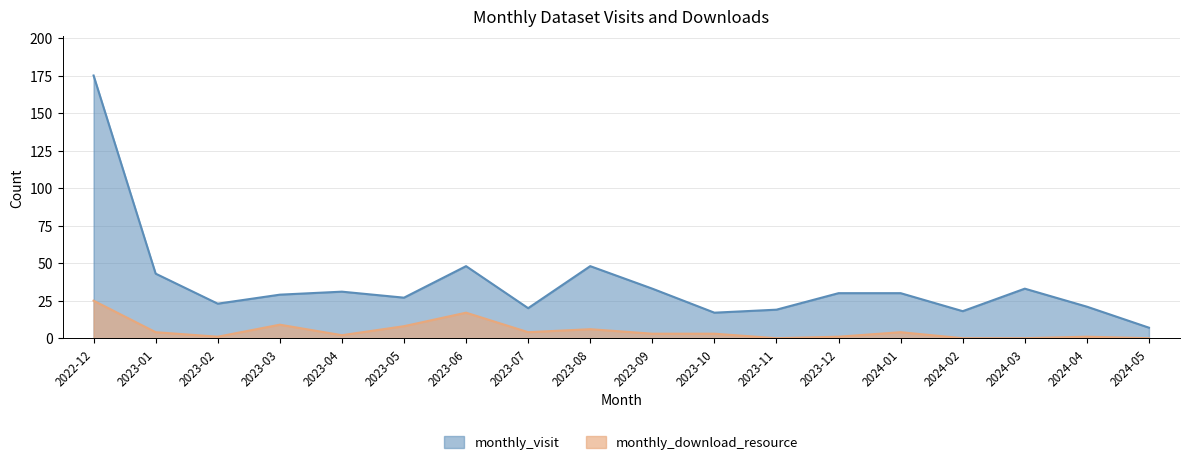

List the series in order of their overall mean, lowest first.

monthly_download_resource, monthly_visit